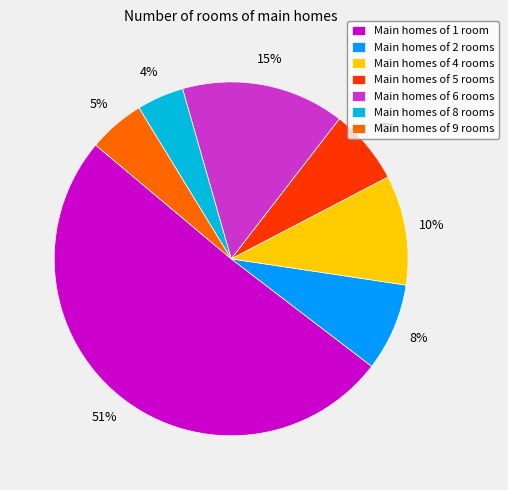

To the nearest percent, what portion does Main homes of 9 rooms represent?

5%